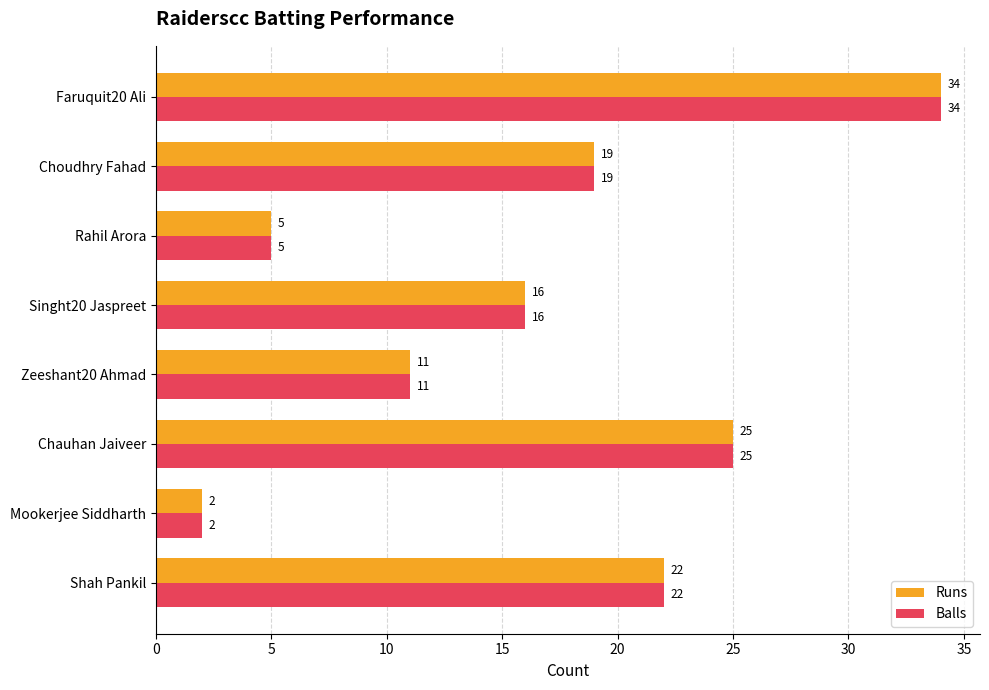

List the labels in order of Runs value, largest first.

Faruquit20 Ali, Chauhan Jaiveer, Shah Pankil, Choudhry Fahad, Singht20 Jaspreet, Zeeshant20 Ahmad, Rahil Arora, Mookerjee Siddharth